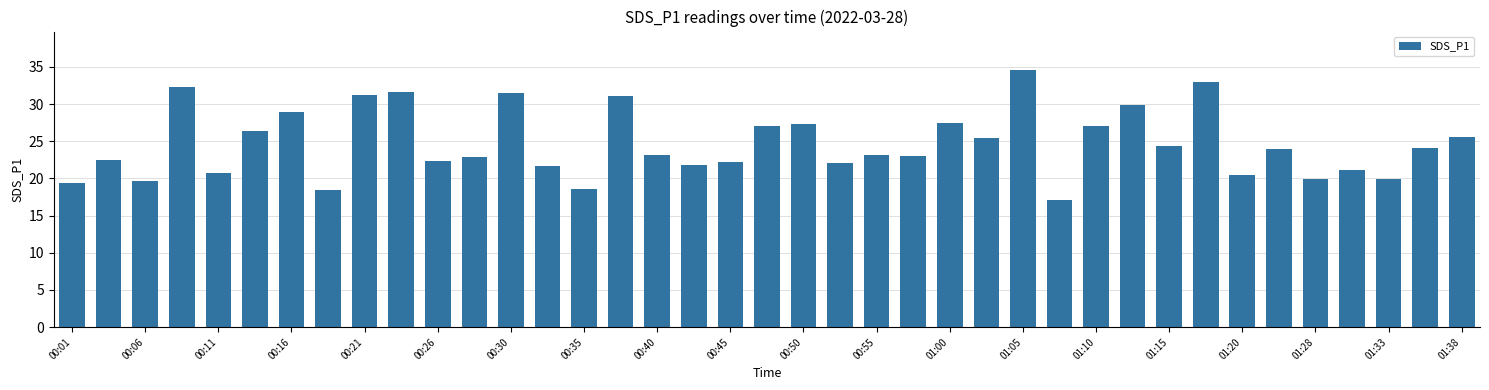

How many bars are there in total?

39